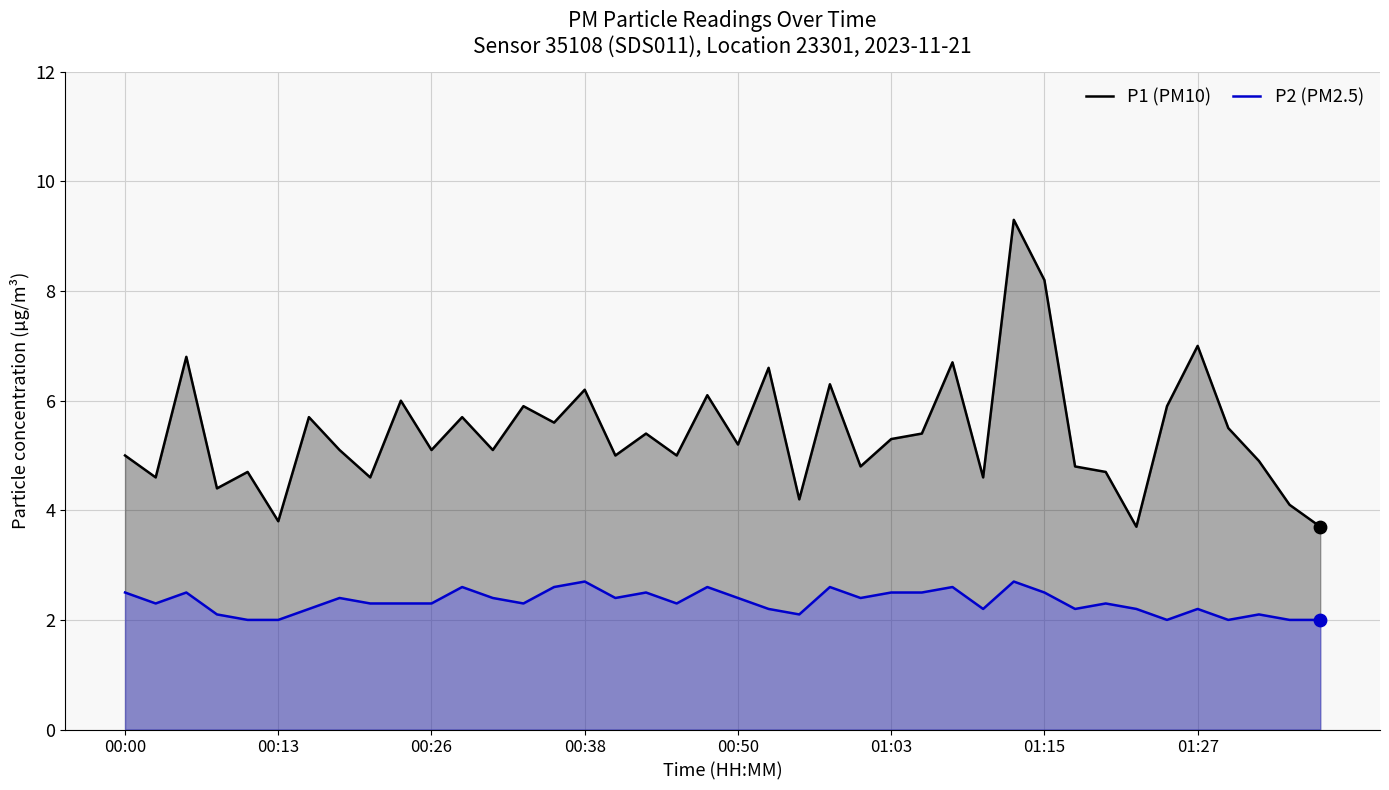

Is the value of P1 (PM10) at 33 greater than the value of P2 (PM2.5) at 33?

Yes